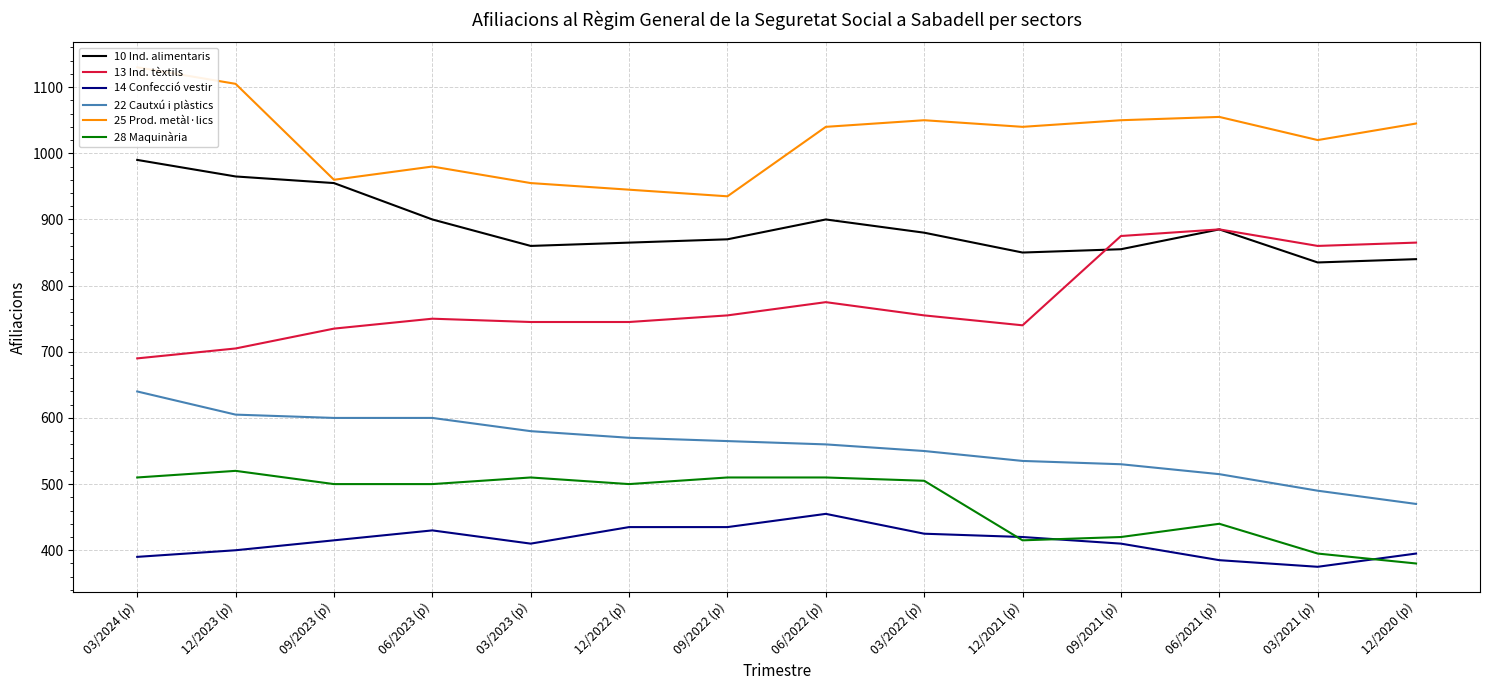

How many interior local valleys does the 28 Maquinària series have?

2